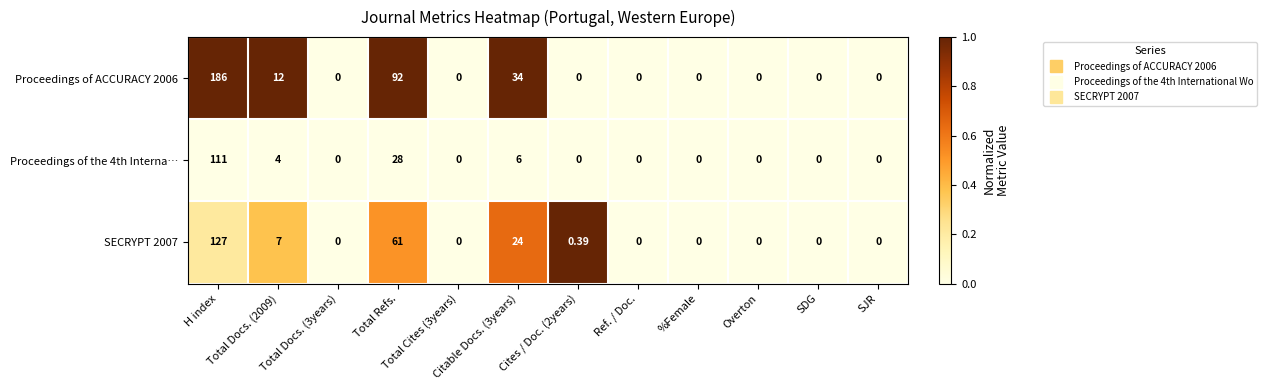

What is the difference between the highest and lowest values at H index?

75.0